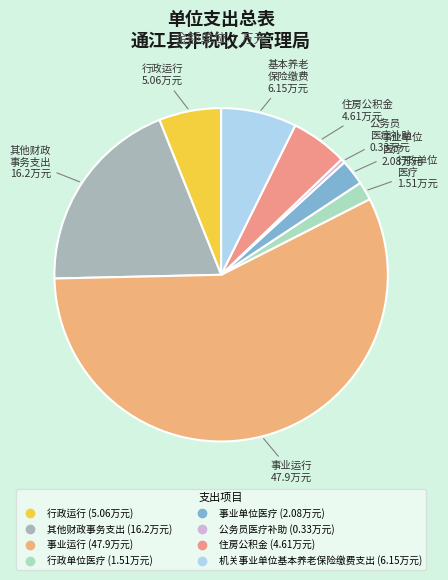

To the nearest percent, what portion does 住房公积金 represent?

5%